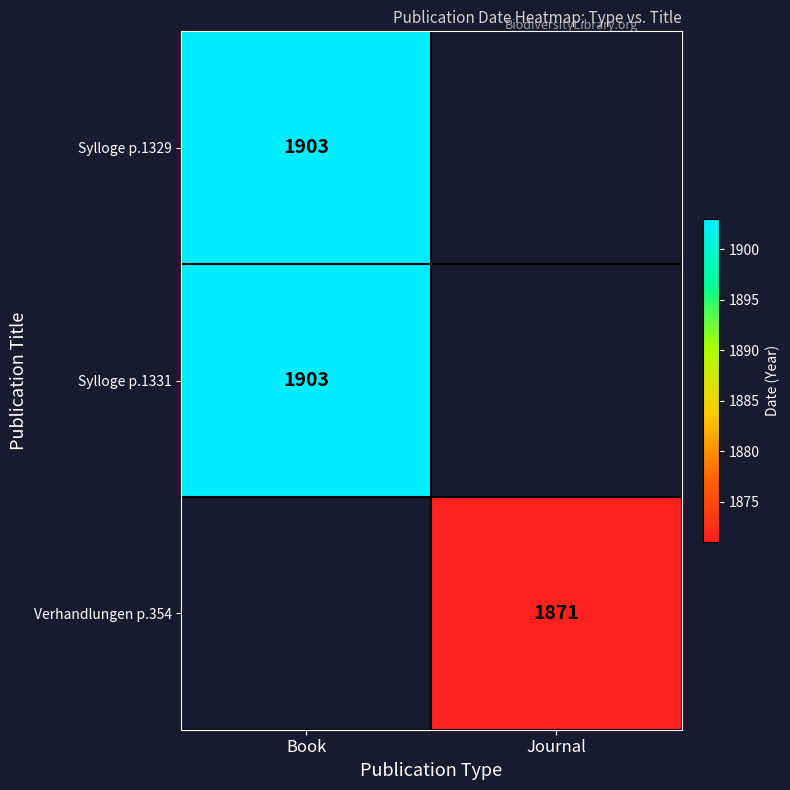

Is it true that Verhandlungen p.354 equals 1871 at Journal?

True